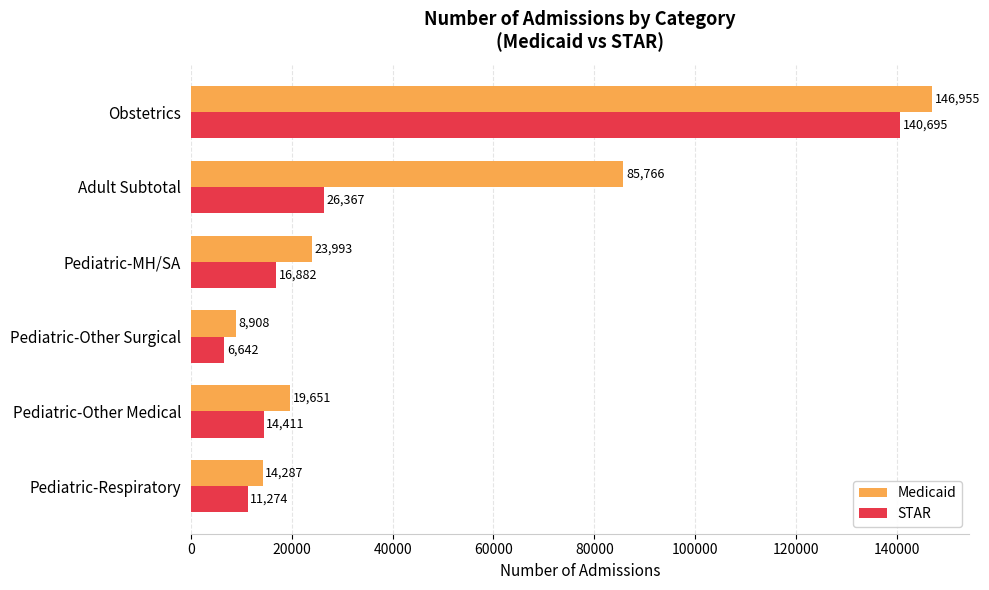

Which series has the widest spread of values?

Medicaid